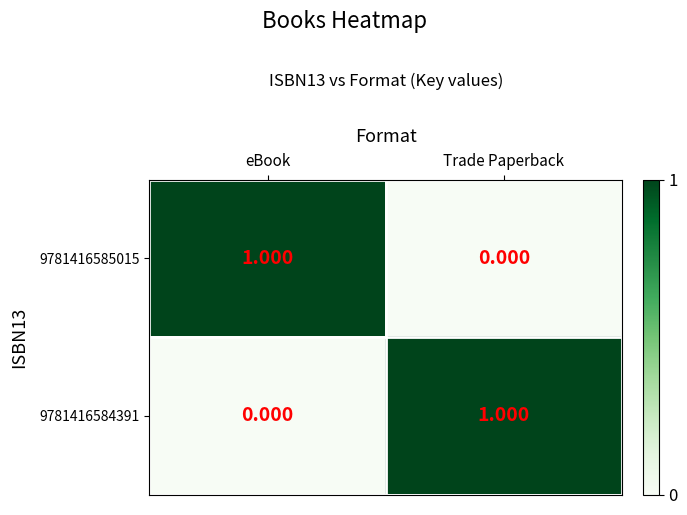

Which category has the lowest value in the 9781416584391 series?

eBook